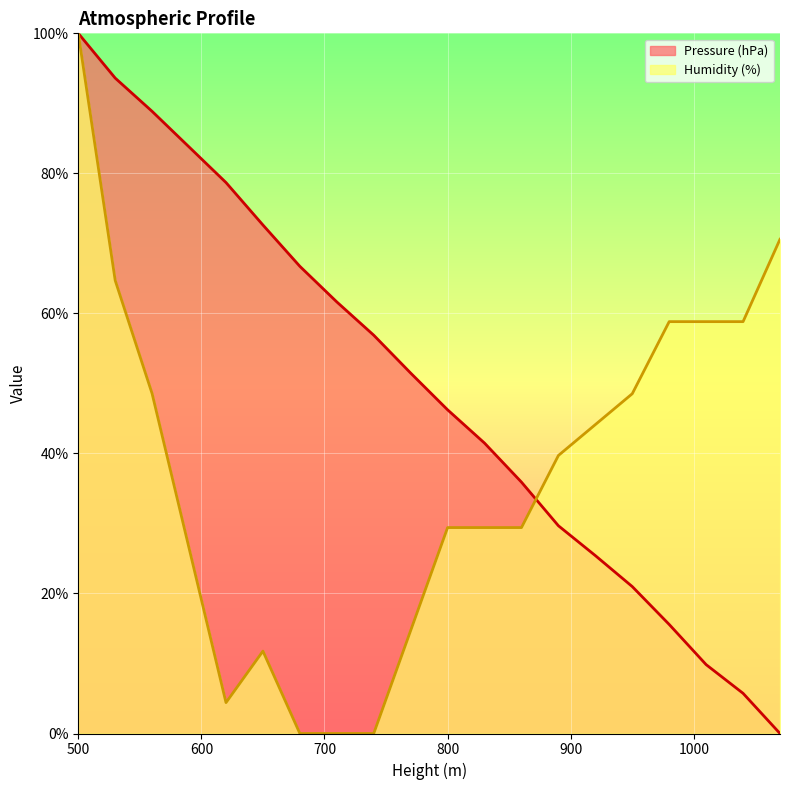

At which category is the sum across all series the highest?

500